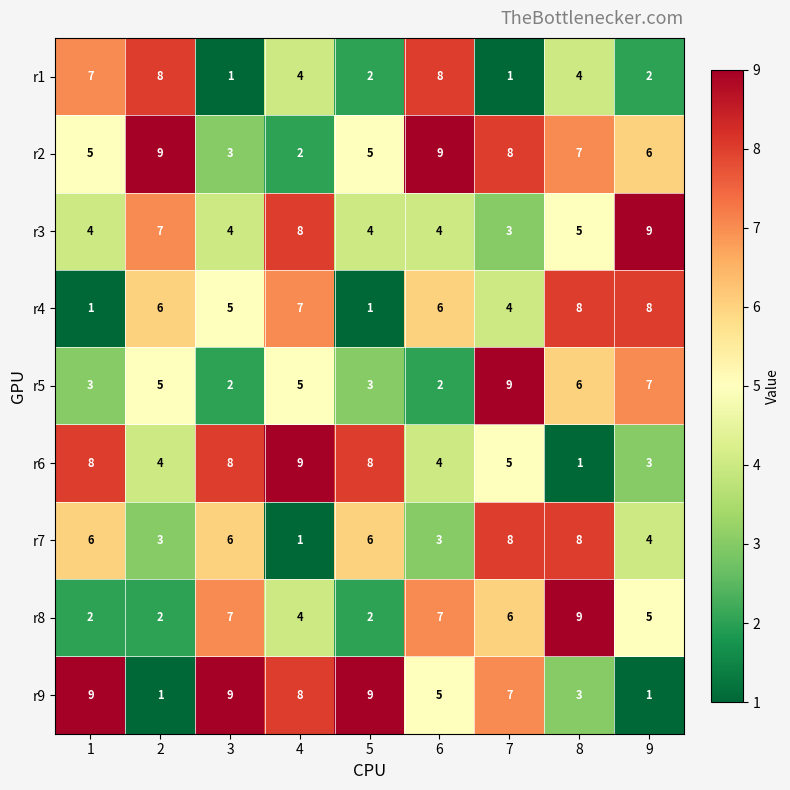

What is the total value across all series at 5?

40